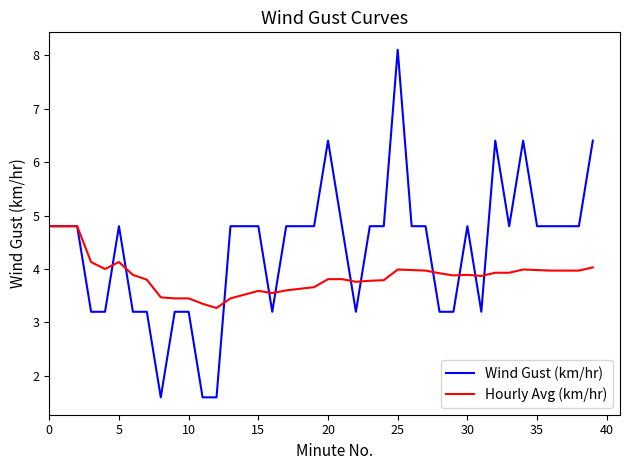

Rank the series by their average value, from lowest to highest.

Hourly Avg (km/hr), Wind Gust (km/hr)